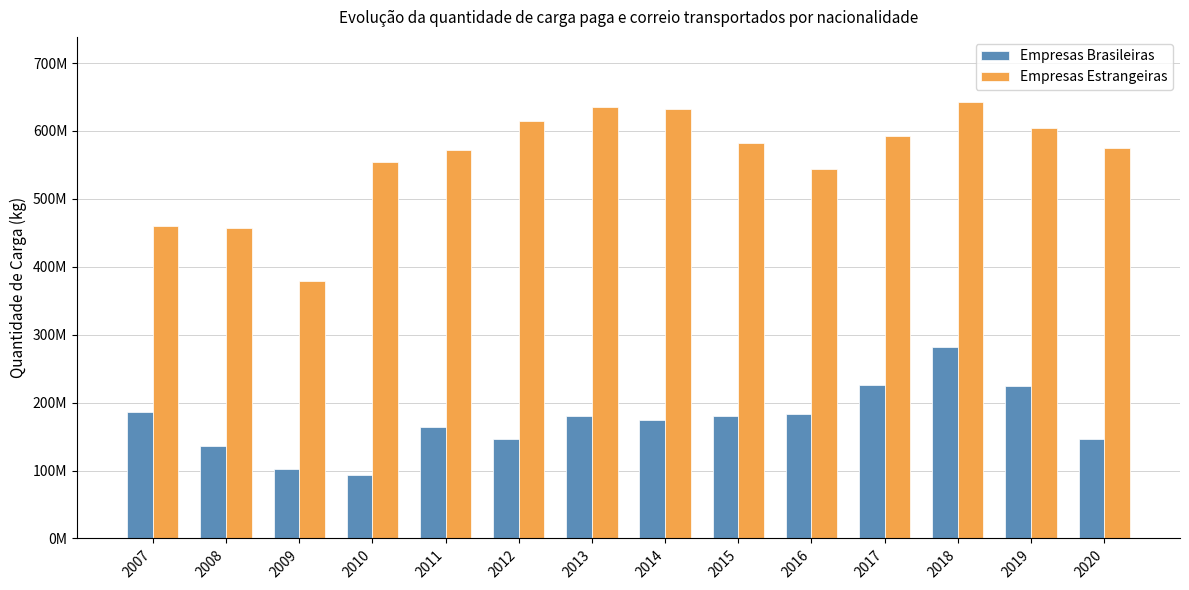

Where is Empresas Estrangeiras nearest to the value 510387602?

2016